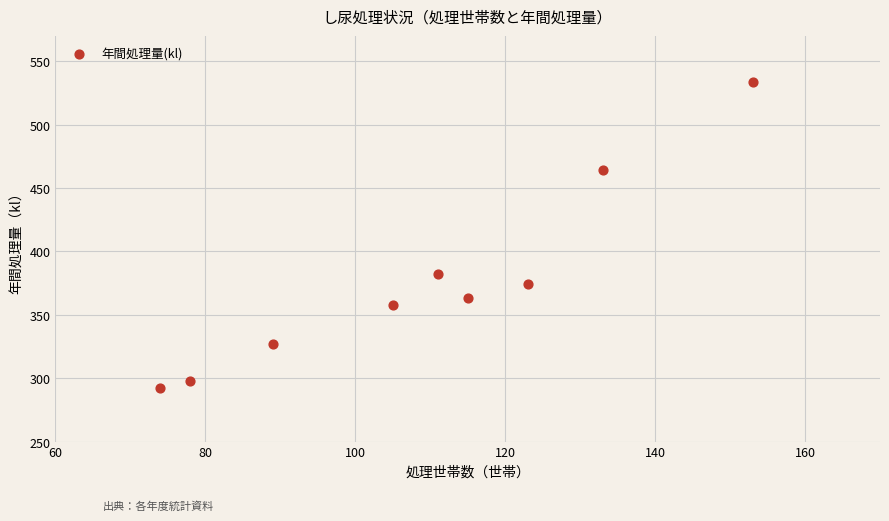

What is the range of X values (max minus min)?

79